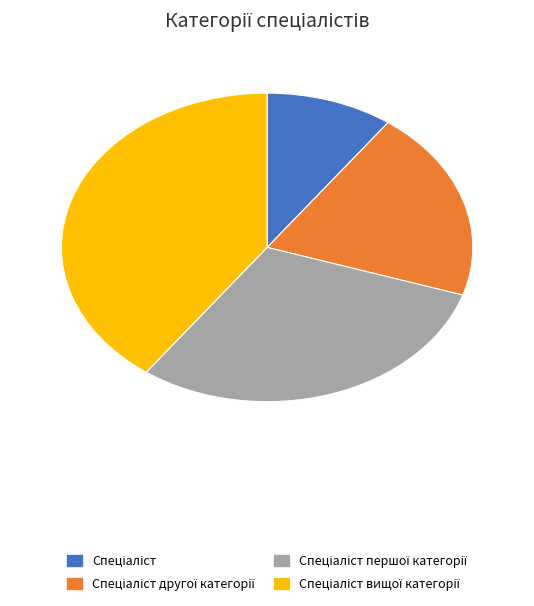

Is there a majority slice in this chart?

No